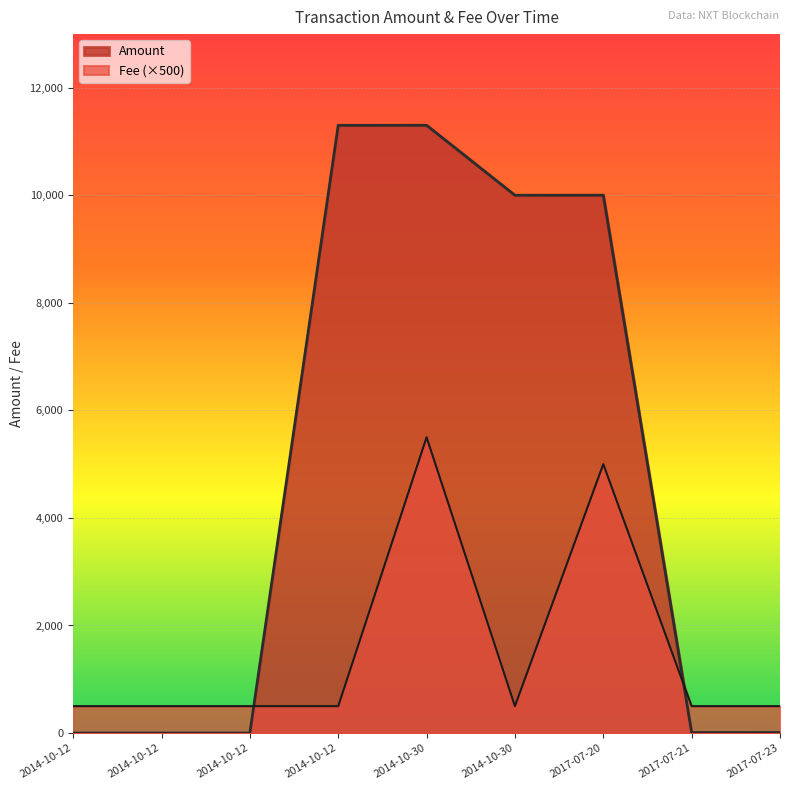

At which category does the chart reach its peak across all series?

2014-10-30